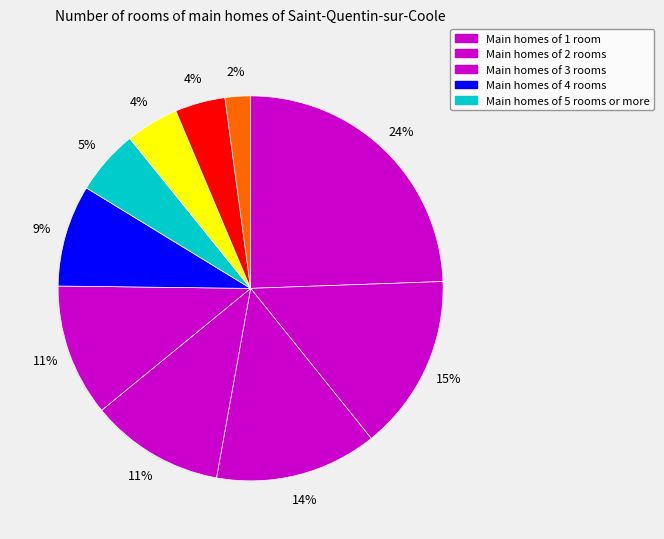

Count the number of slices in the pie.

10